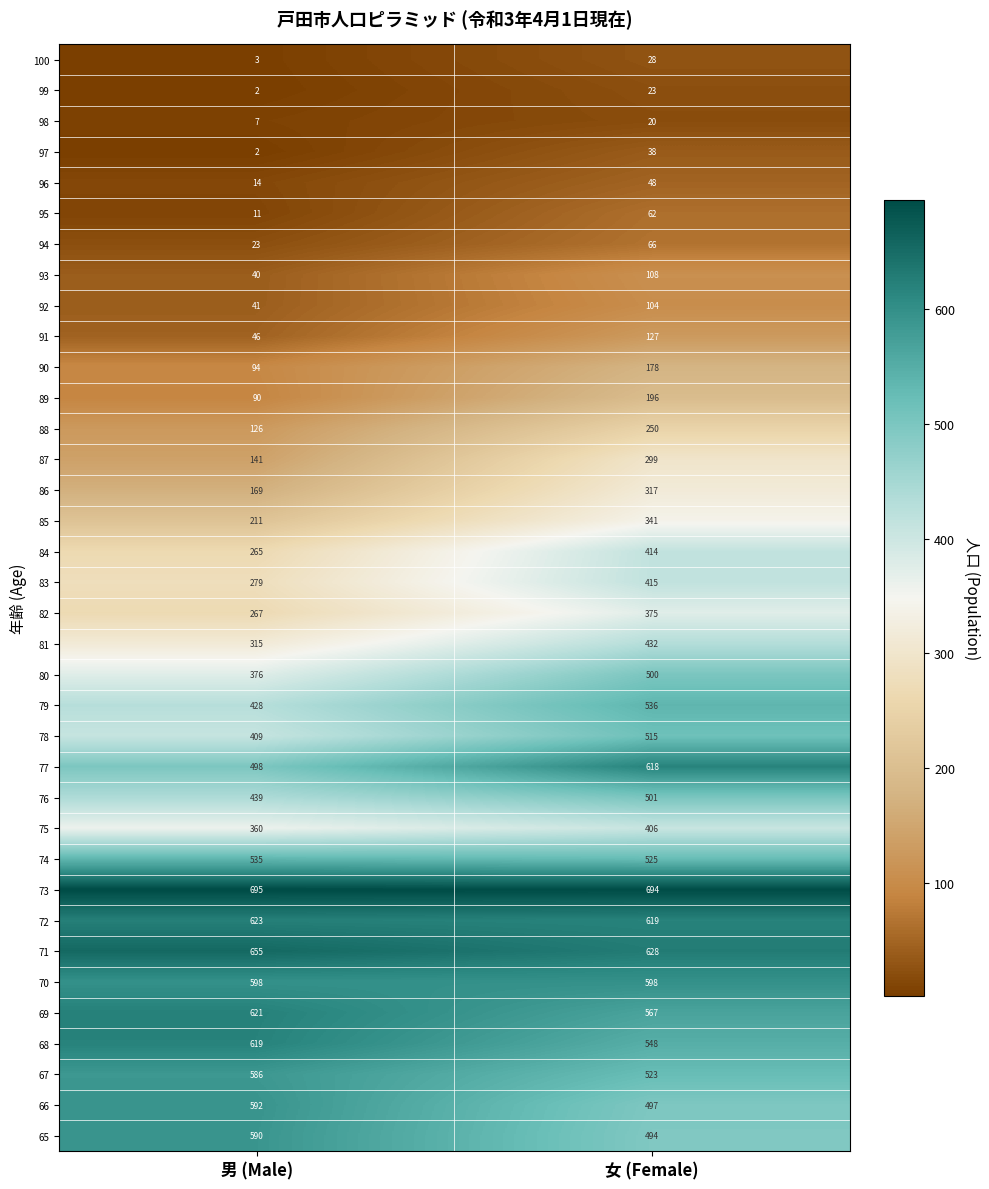

List the series in order of their peak value, lowest first.

98, 99, 100, 97, 96, 95, 94, 92, 93, 91, 90, 89, 88, 87, 86, 85, 82, 75, 84, 83, 81, 80, 76, 78, 74, 79, 67, 65, 66, 70, 77, 68, 69, 72, 71, 73